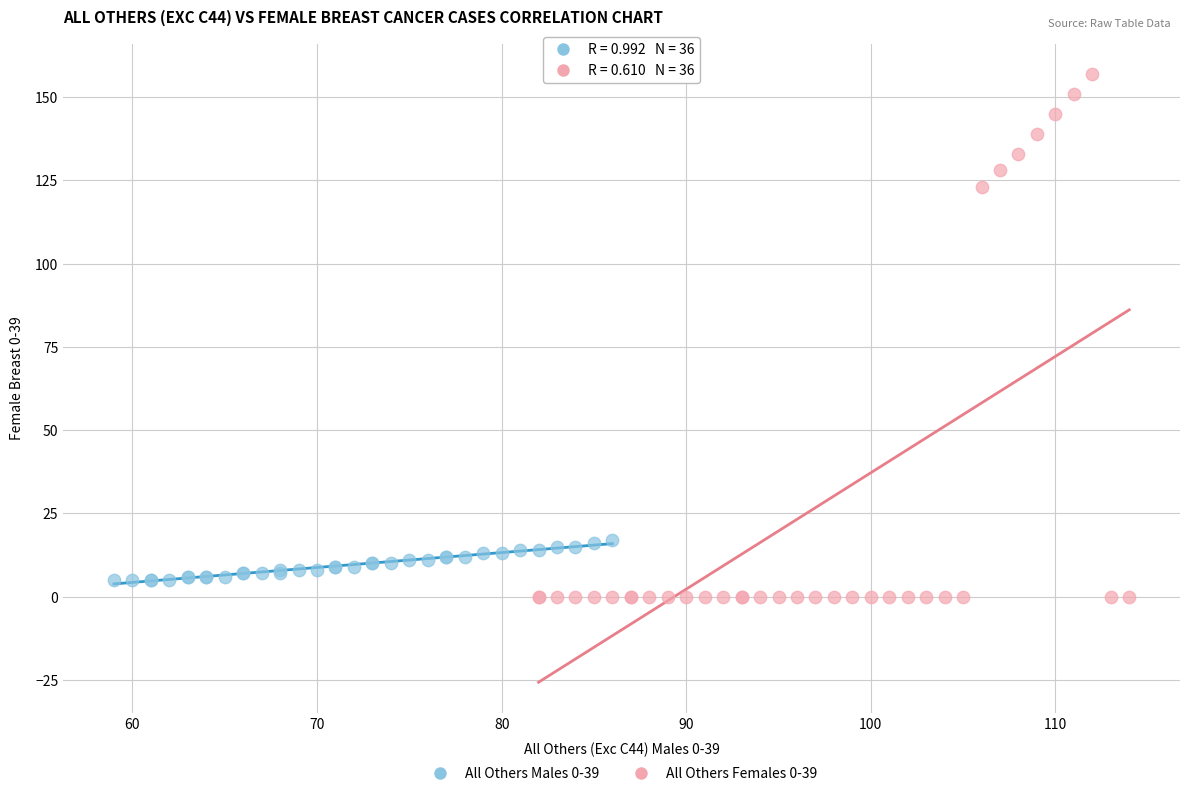

Which series has the widest spread of Y values?

All Others Females 0-39